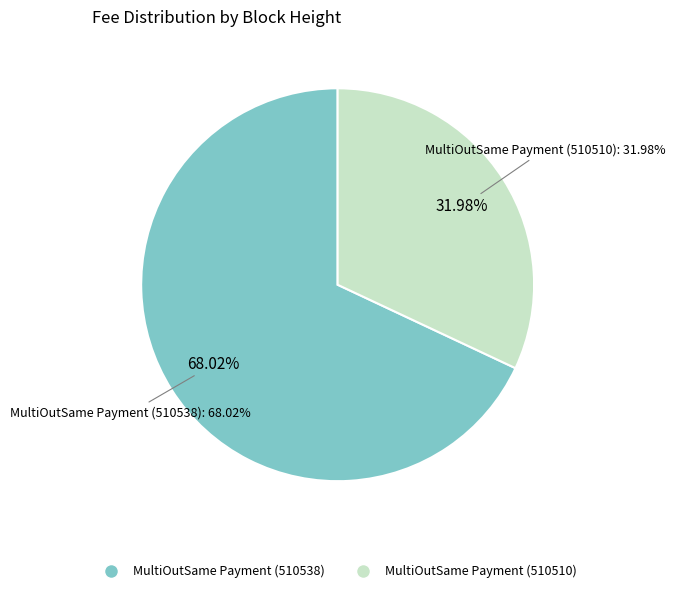

How many segments does this pie chart have?

2